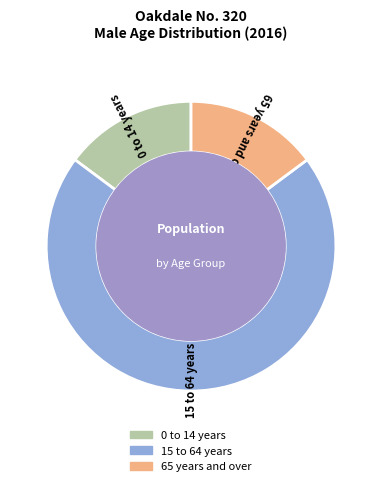

Is the sum of 15 to 64 years and 0 to 14 years greater than half?

Yes